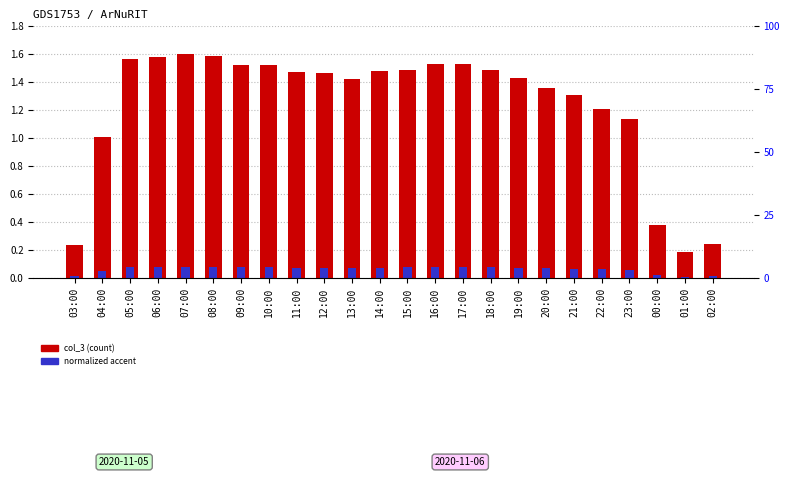

What is the sum of the normalized accent values at 19:00 and 22:00?

0.1